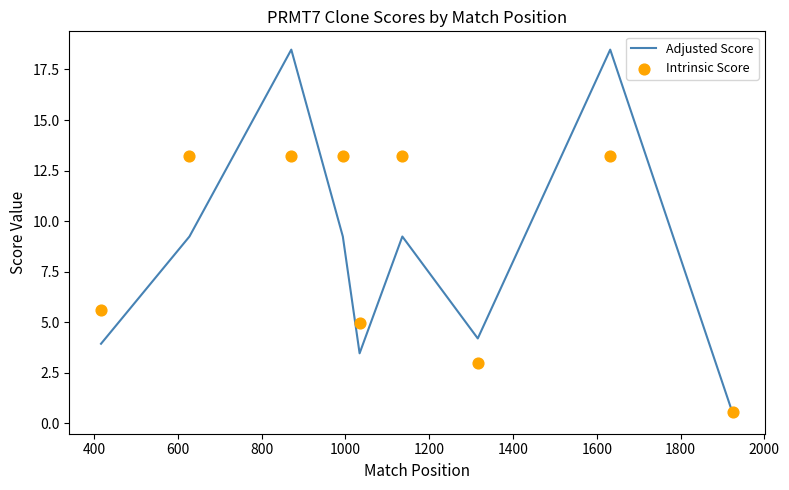

What is the total value across all series at 1600?

31.7